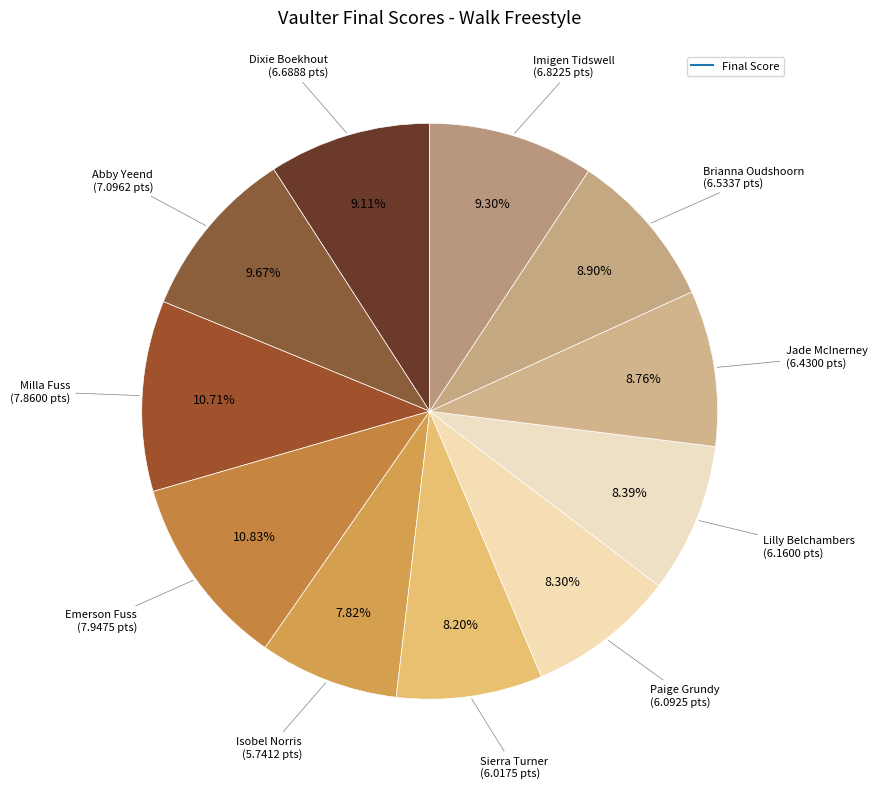

How many segments does this pie chart have?

11